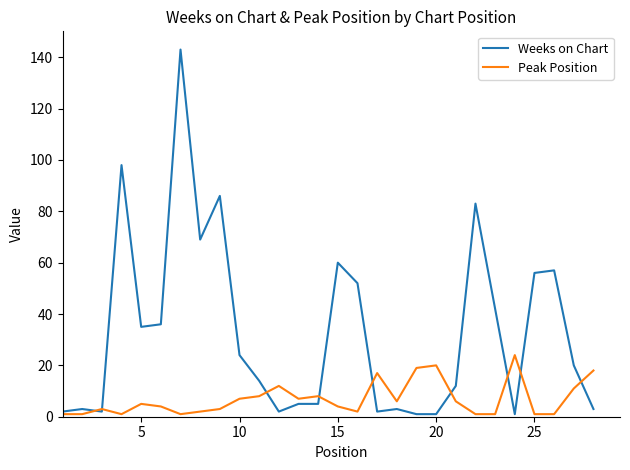

What is the difference between the second highest and second lowest values in the Peak Position series?

19